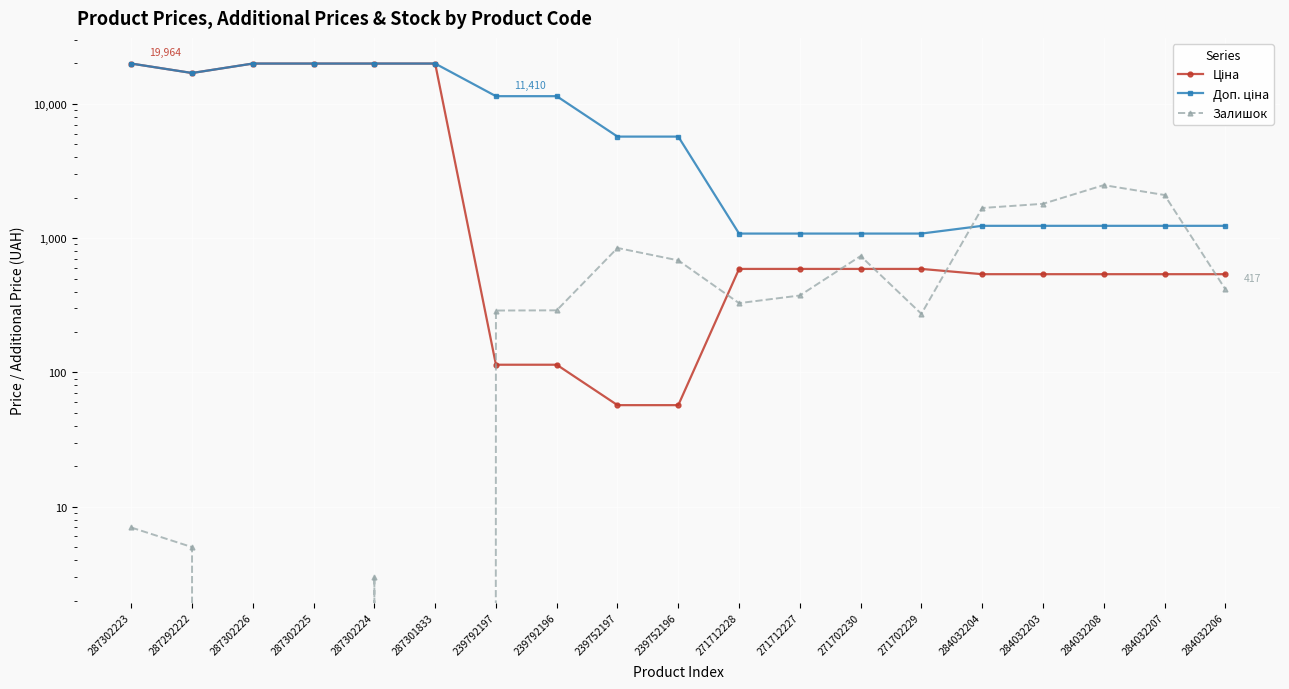

Reading left to right, list all the values displayed in this chart.

Ціна: 19964.2	16976.3	19964.2	19964.2	19964.2	19964.2	114.1	114.1	57.0	57.0	589.9	589.9	589.9	589.9	539.0	539.0	539.0	539.0	539.0
Доп. ціна: 19964.2	16976.3	19964.2	19964.2	19964.2	19964.2	11410.0	11410.0	5705.0	5705.0	1081.7	1081.7	1081.7	1081.7	1235.4	1235.4	1235.4	1235.4	1235.4
Залишок: 7.0	5.0	0.0	0.0	3.0	0.0	289.0	290.0	845.0	683.0	328.0	374.0	736.0	273.0	1677.0	1802.0	2483.0	2096.0	417.0